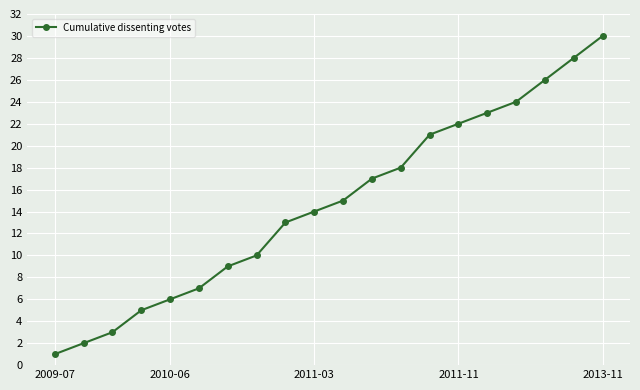

What is the greatest value displayed?

30